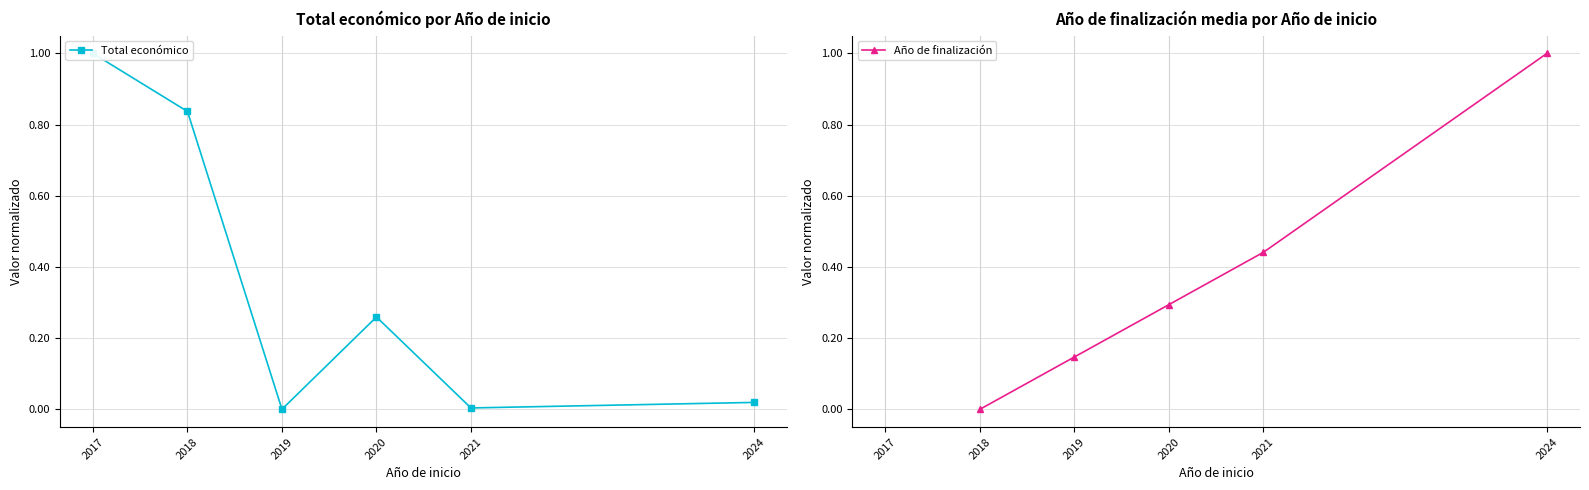

What is the total value across all series at 2019?

0.1